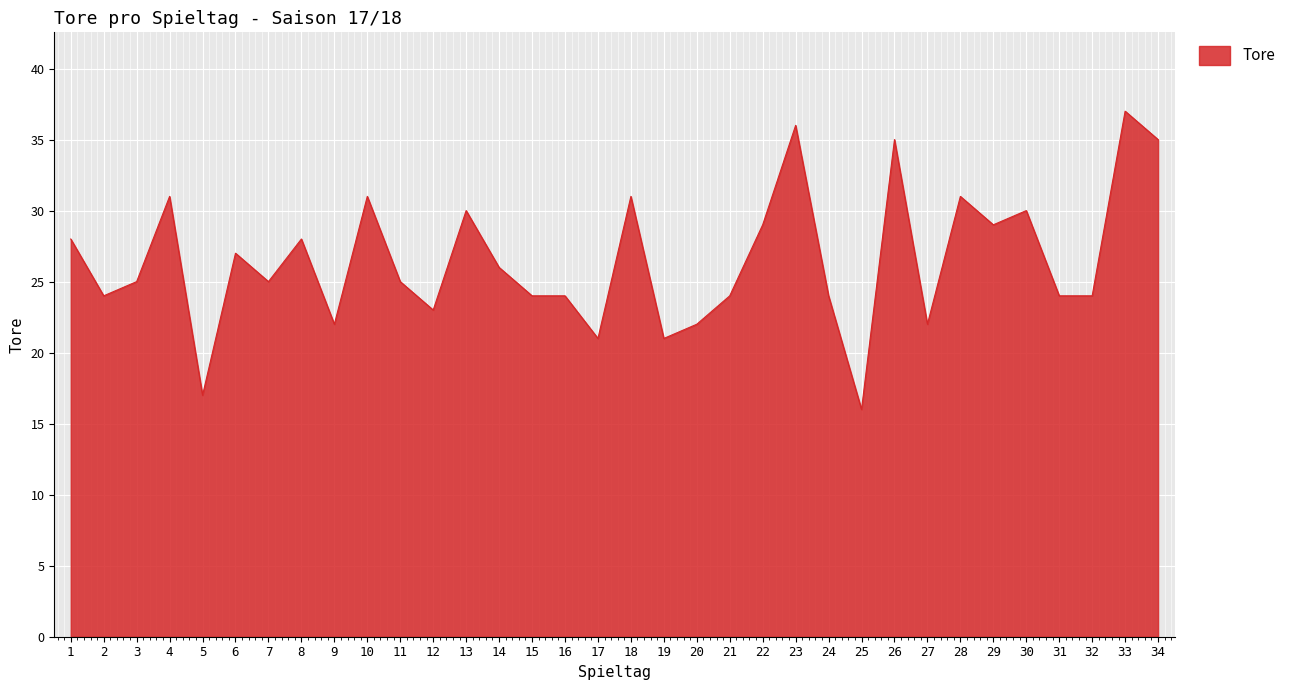

Where is the first local minimum?

2